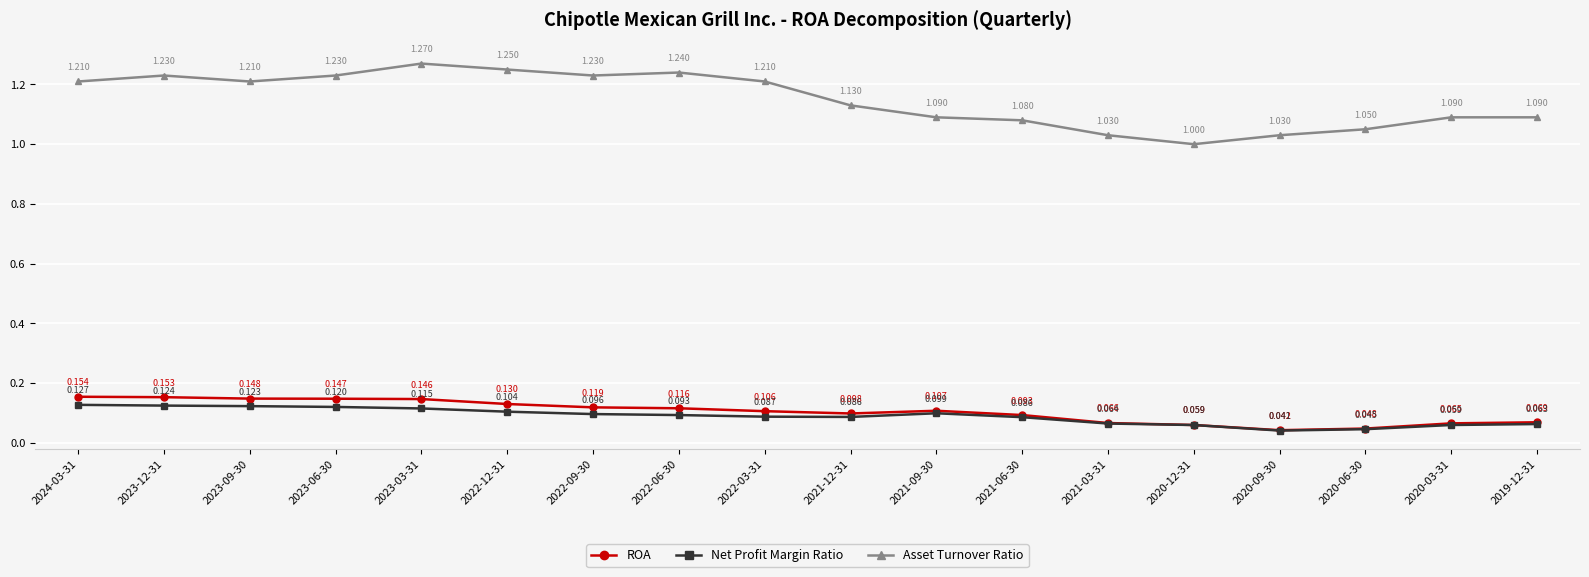

True or false: Asset Turnover Ratio and Net Profit Margin Ratio intersect in this chart.

False